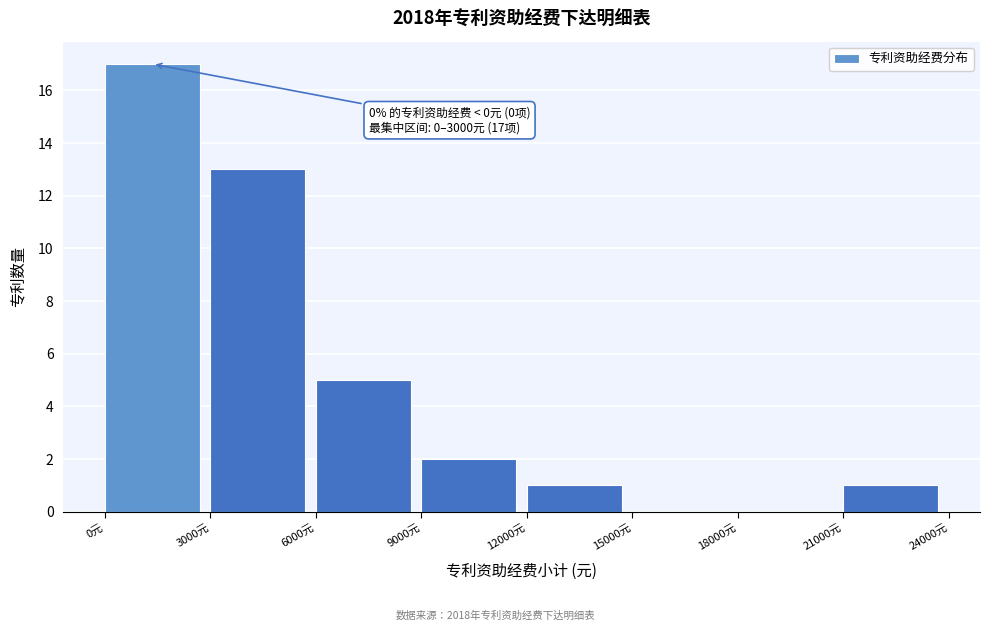

Which range on the x-axis has the tallest bar?

0 to 3000